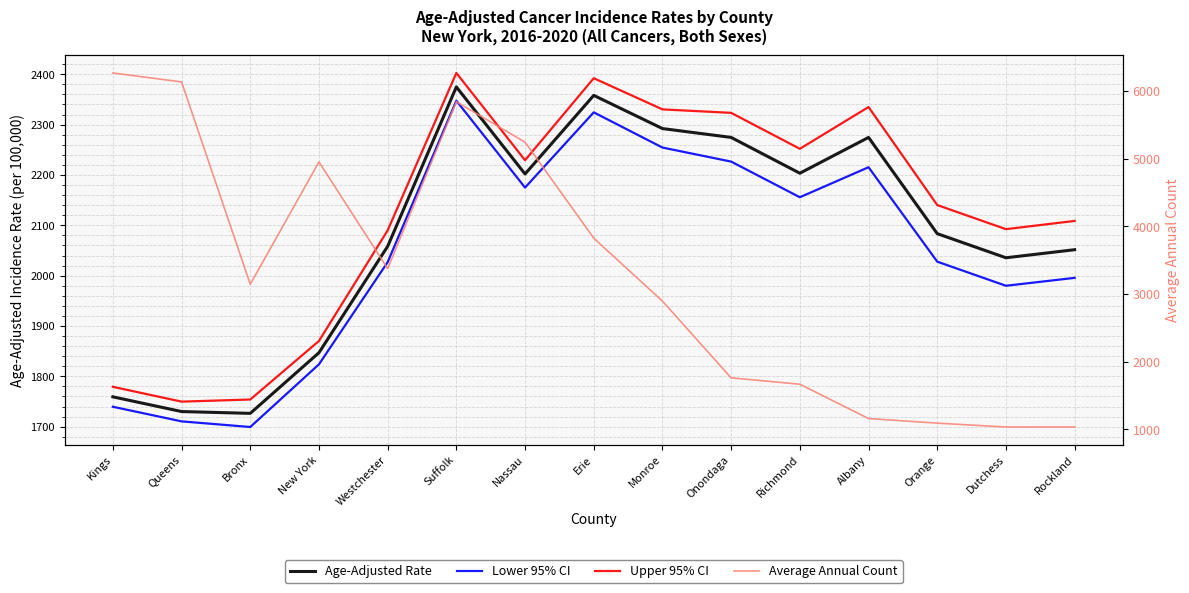

How many times do Lower 95% CI and Average Annual Count cross each other?

1